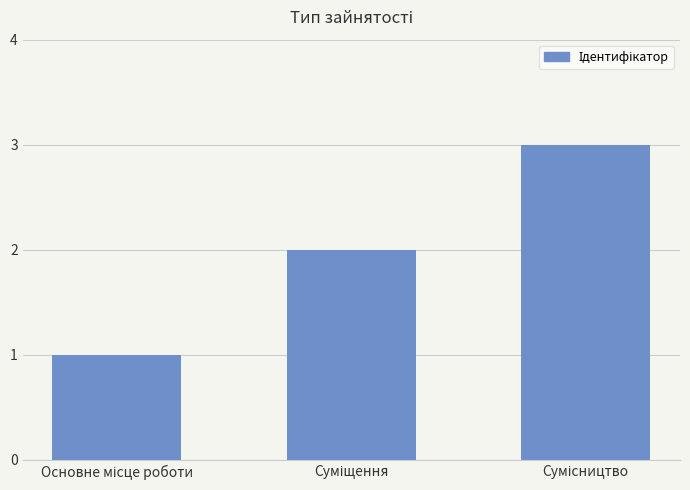

What is the greatest value displayed?

3